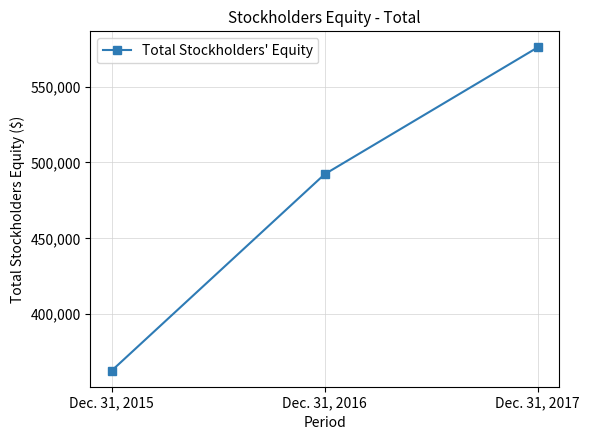

What is the greatest value displayed?

575796